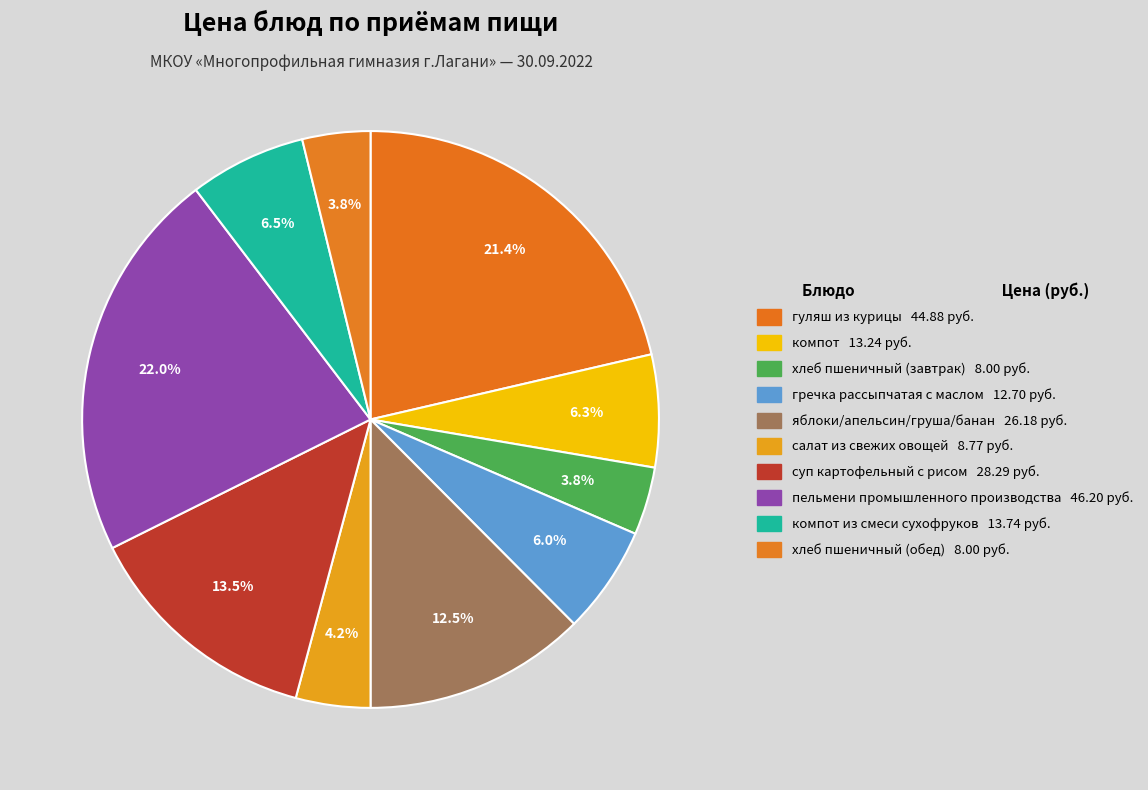

Does any single category account for the majority?

No